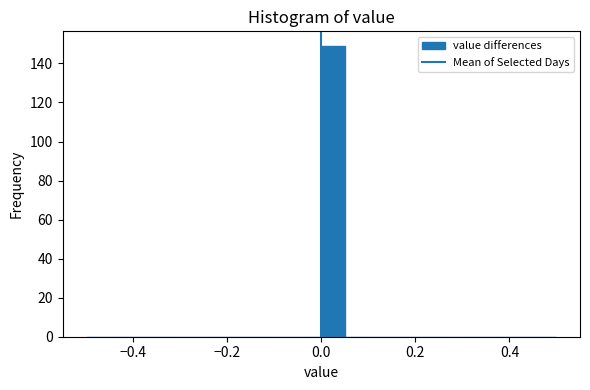

Read against the x-axis, roughly where is the centre of the tallest bar?

0.02